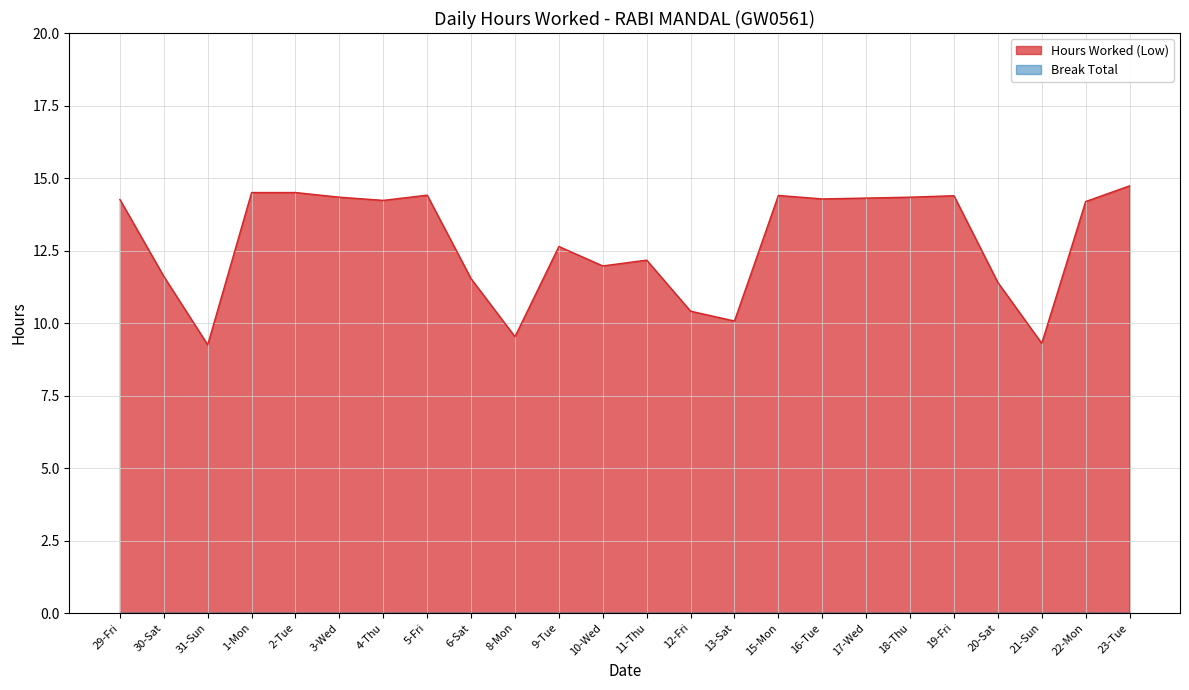

How many values are below 14?

11